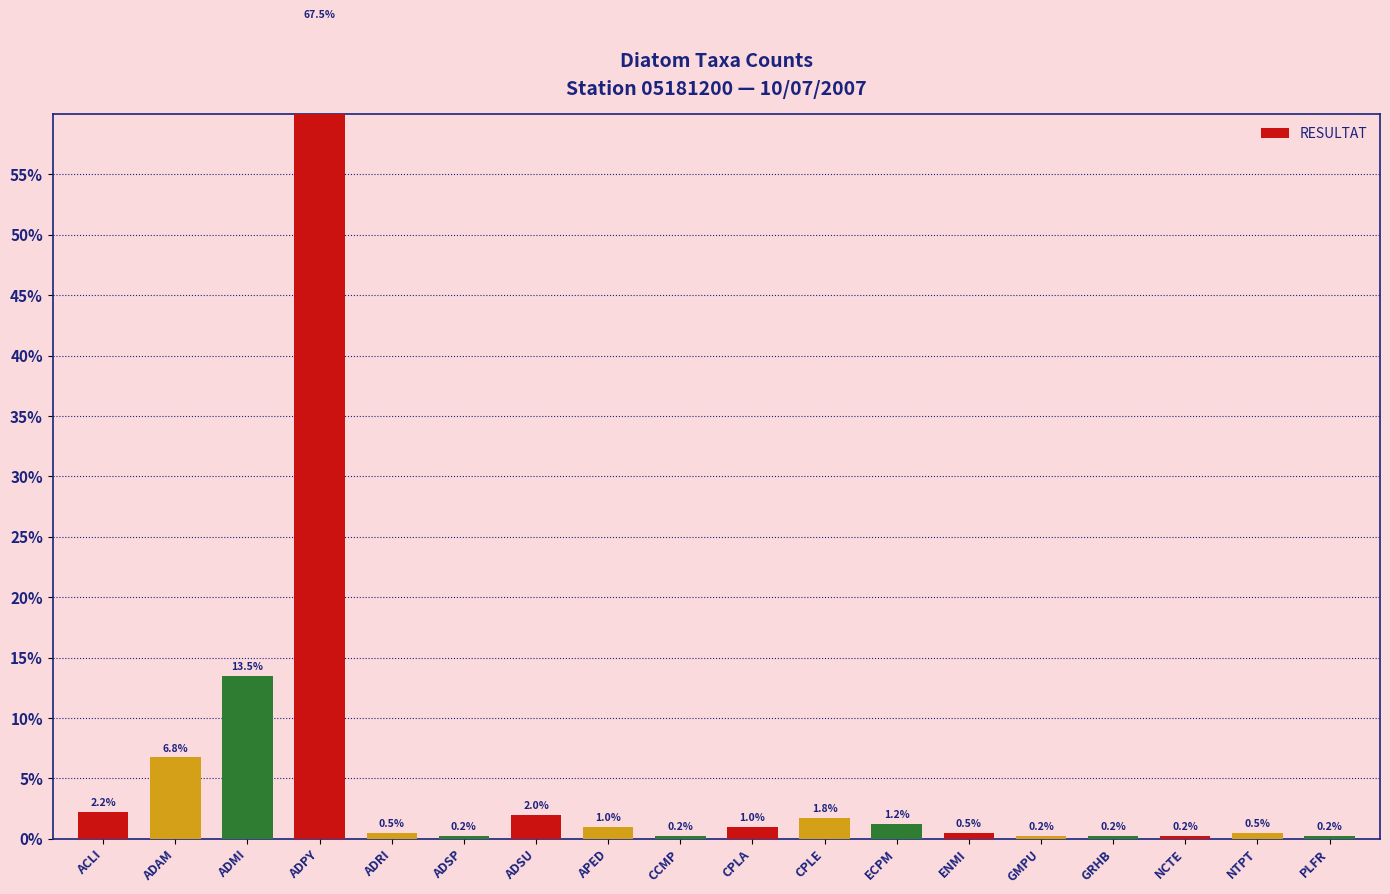

How many series are shown in this chart?

1